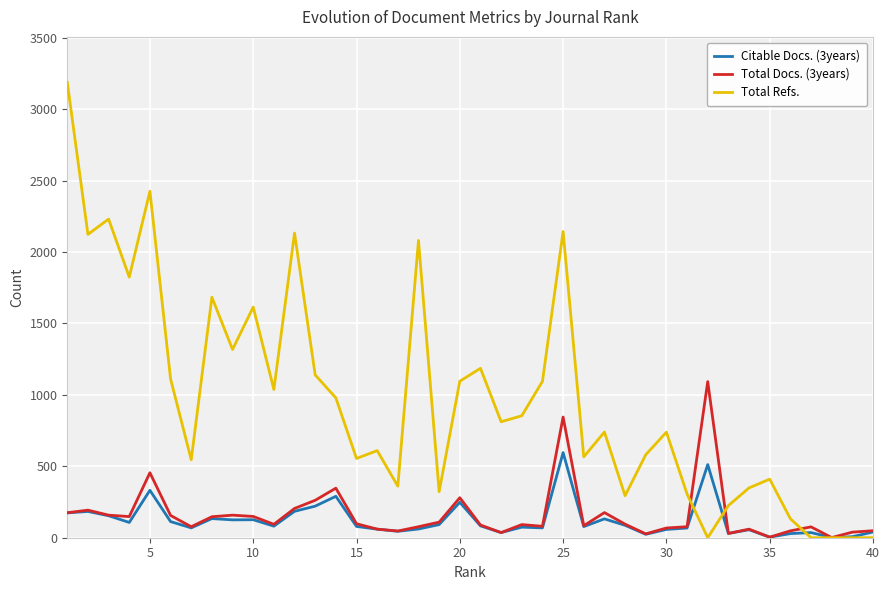

Which series has the largest total across all categories?

Total Refs.